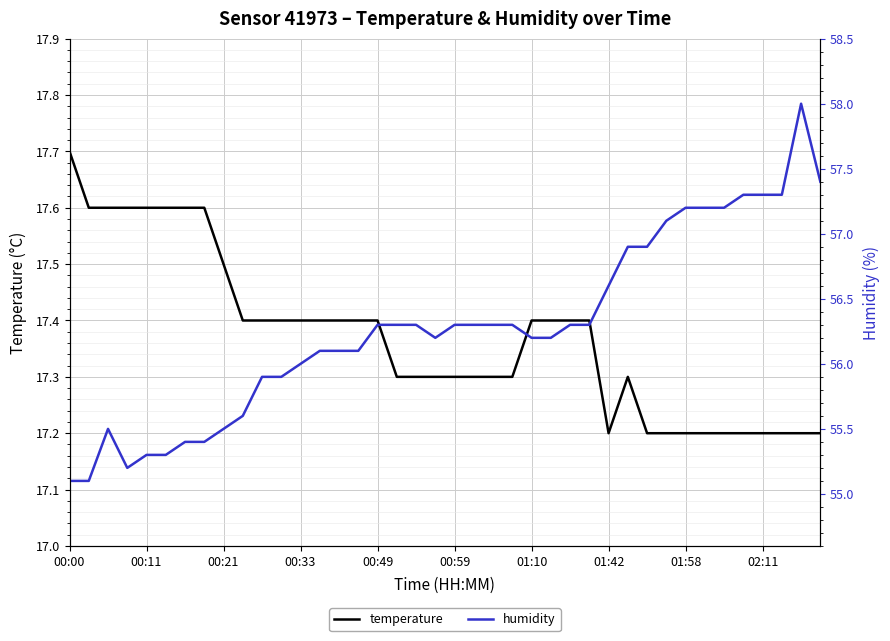

True or false: temperature has a value of 17.4 at 00:33.

True